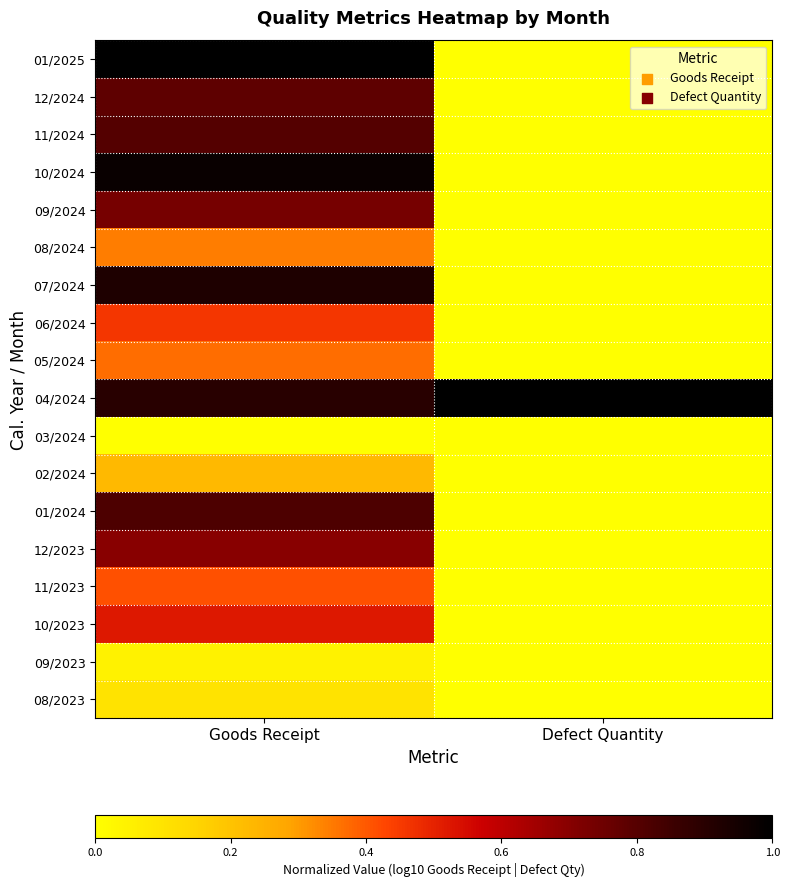

How many distinct data groups are displayed?

18